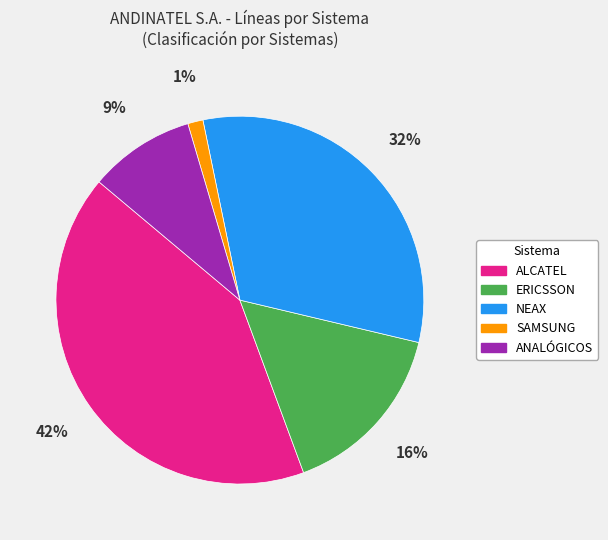

What percentage is the ANALÓGICOS slice, to the nearest percent?

9%